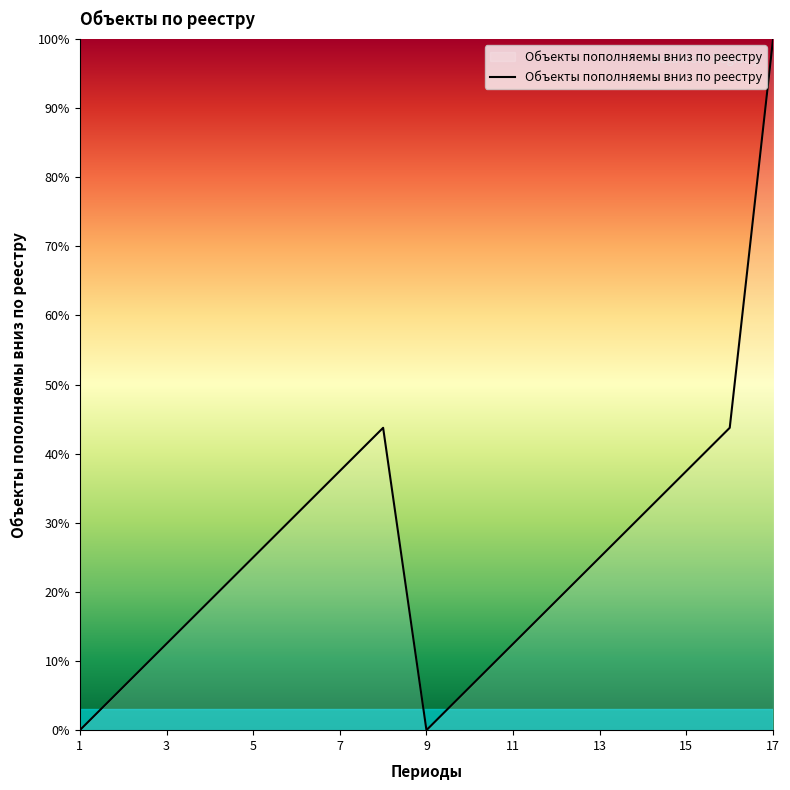

List the labels in order of value, smallest first.

1, 9, 2, 10, 3, 11, 4, 12, 5, 13, 6, 14, 7, 15, 8, 16, 17